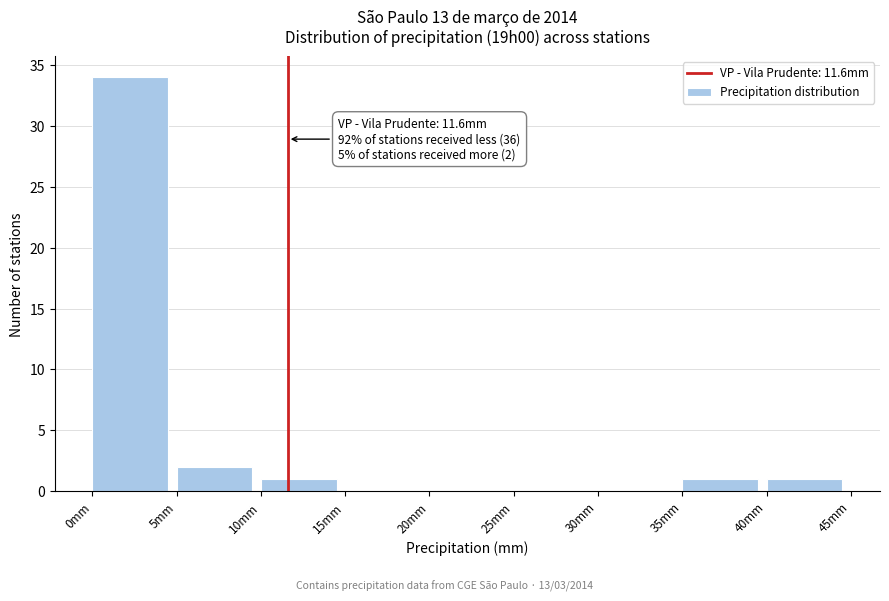

Which range on the x-axis has the tallest bar?

0 to 5